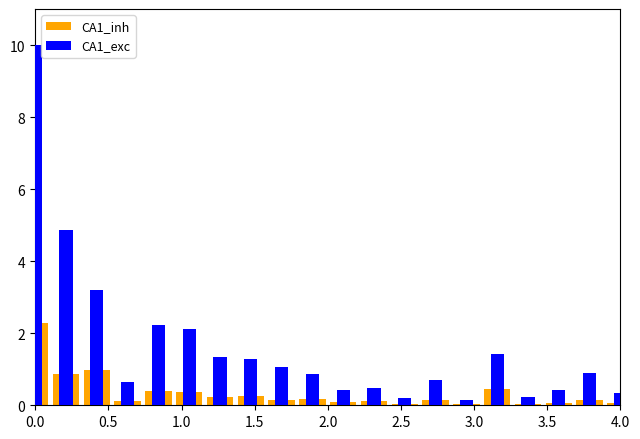

Which series has the largest range (max minus min)?

CA1_exc